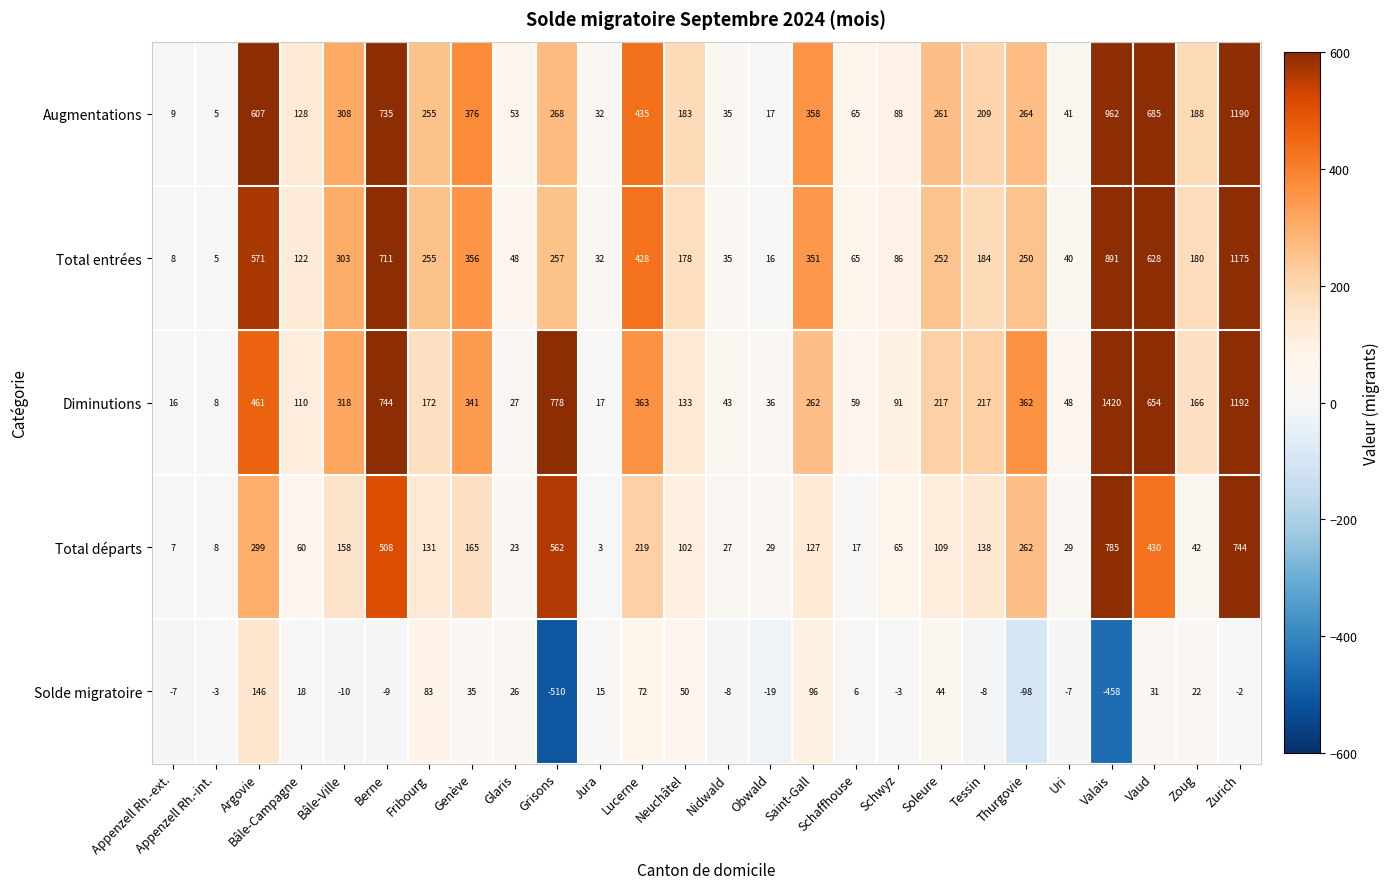

Which series has the widest spread of values?

Diminutions